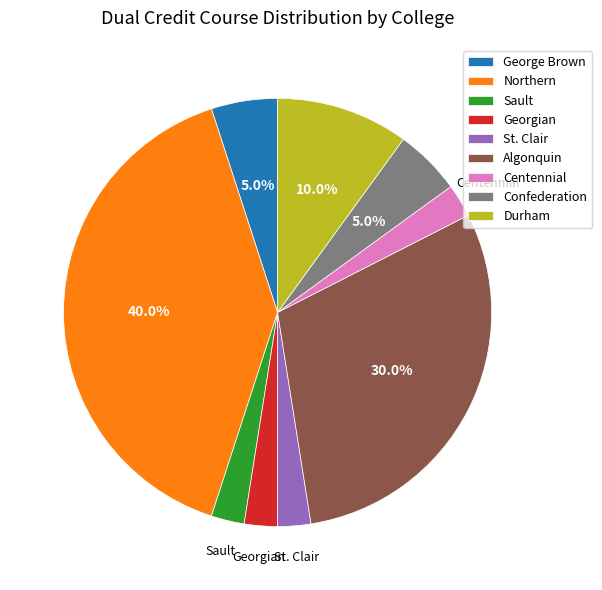

Is there a majority slice in this chart?

No